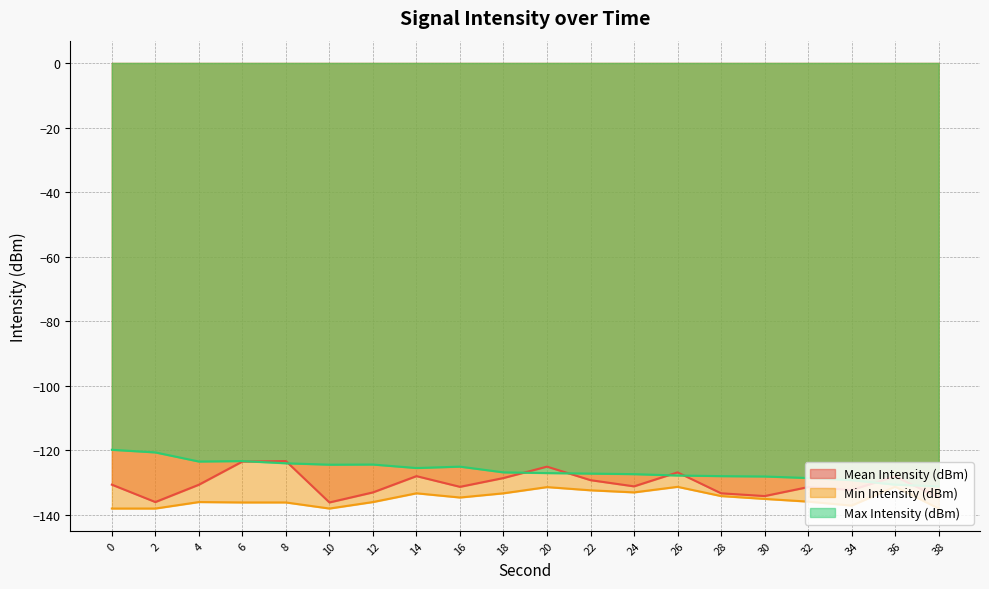

Does the chart have visible grid lines?

Yes